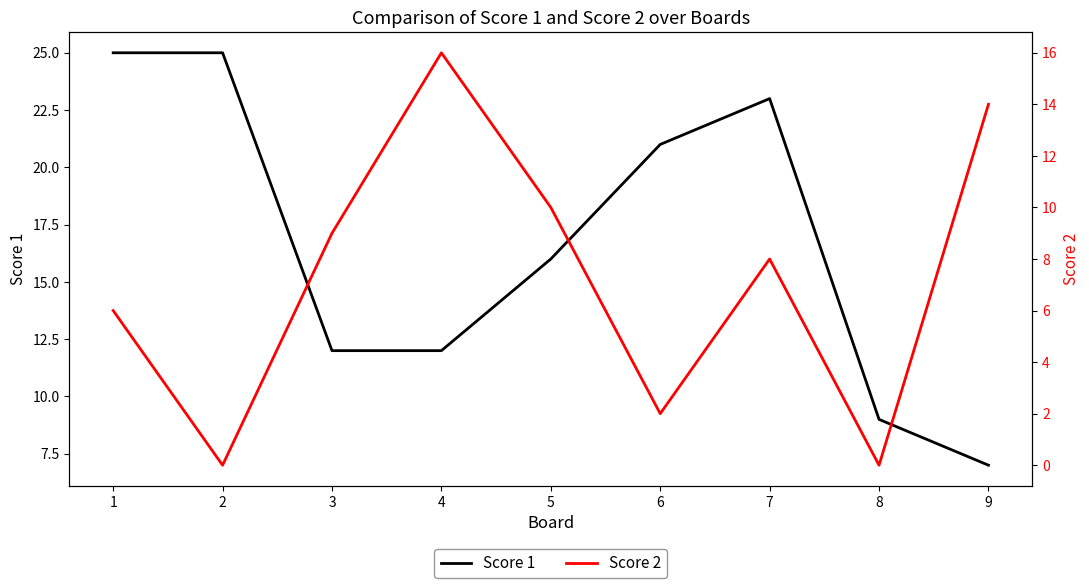

What are all the series names shown in the legend?

Score 1, Score 2